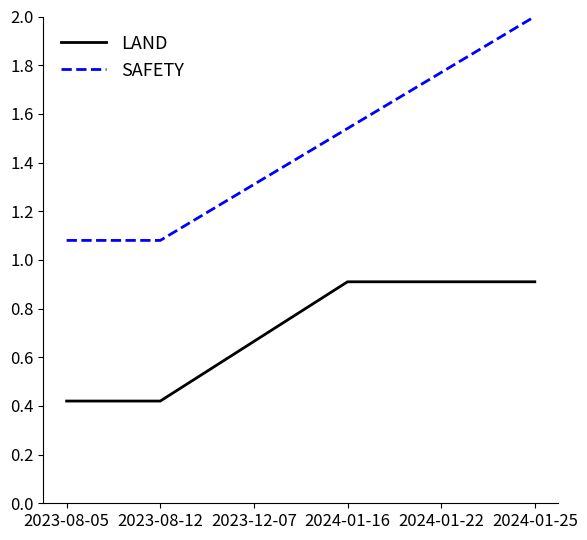

What is the total value across all series at 2024-01-16?

2.5